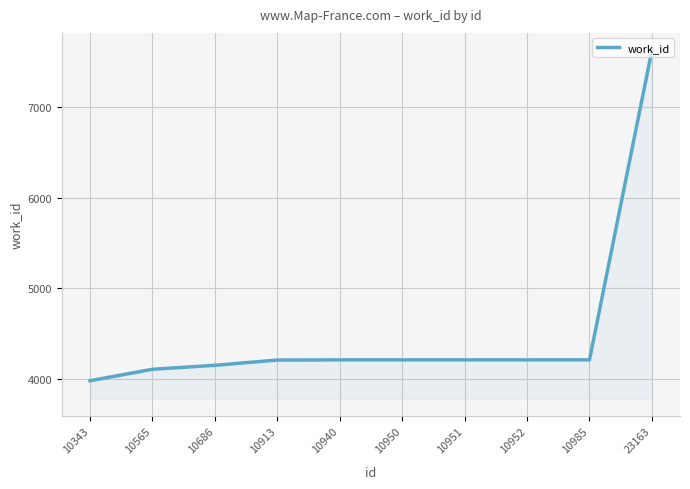

What is the sum of the values at 10952 and 10951?

8422